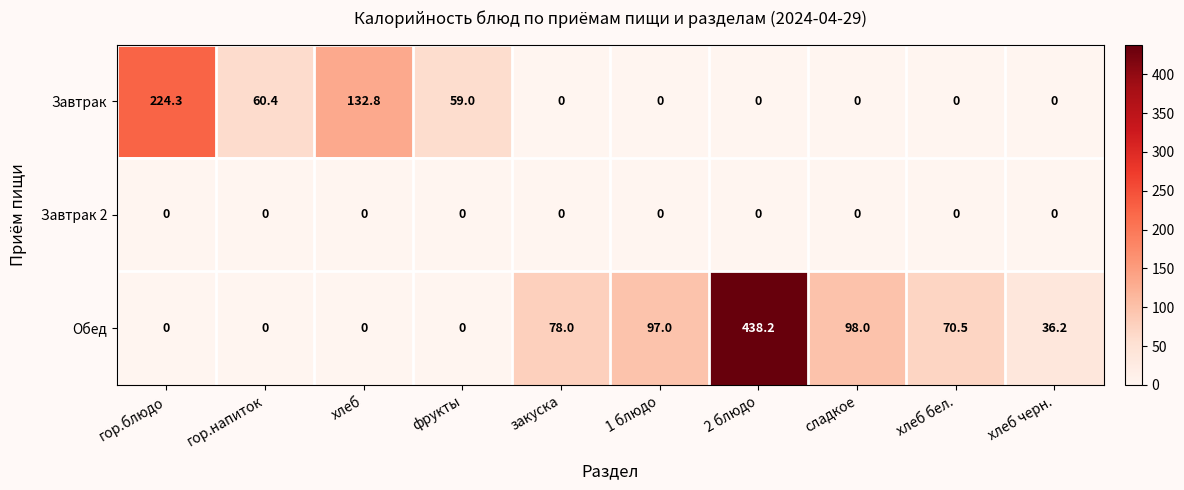

Reading right to left, list all the values displayed in this chart.

Завтрак: 0.0	0.0	0.0	0.0	0.0	0.0	59.0	132.8	60.4	224.3
Завтрак 2: 0.0	0.0	0.0	0.0	0.0	0.0	0.0	0.0	0.0	0.0
Обед: 36.2	70.5	98.0	438.2	97.0	78.0	0.0	0.0	0.0	0.0